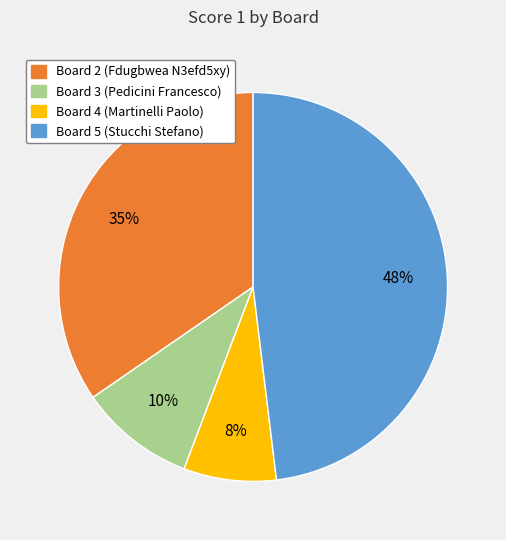

Count the number of slices in the pie.

4